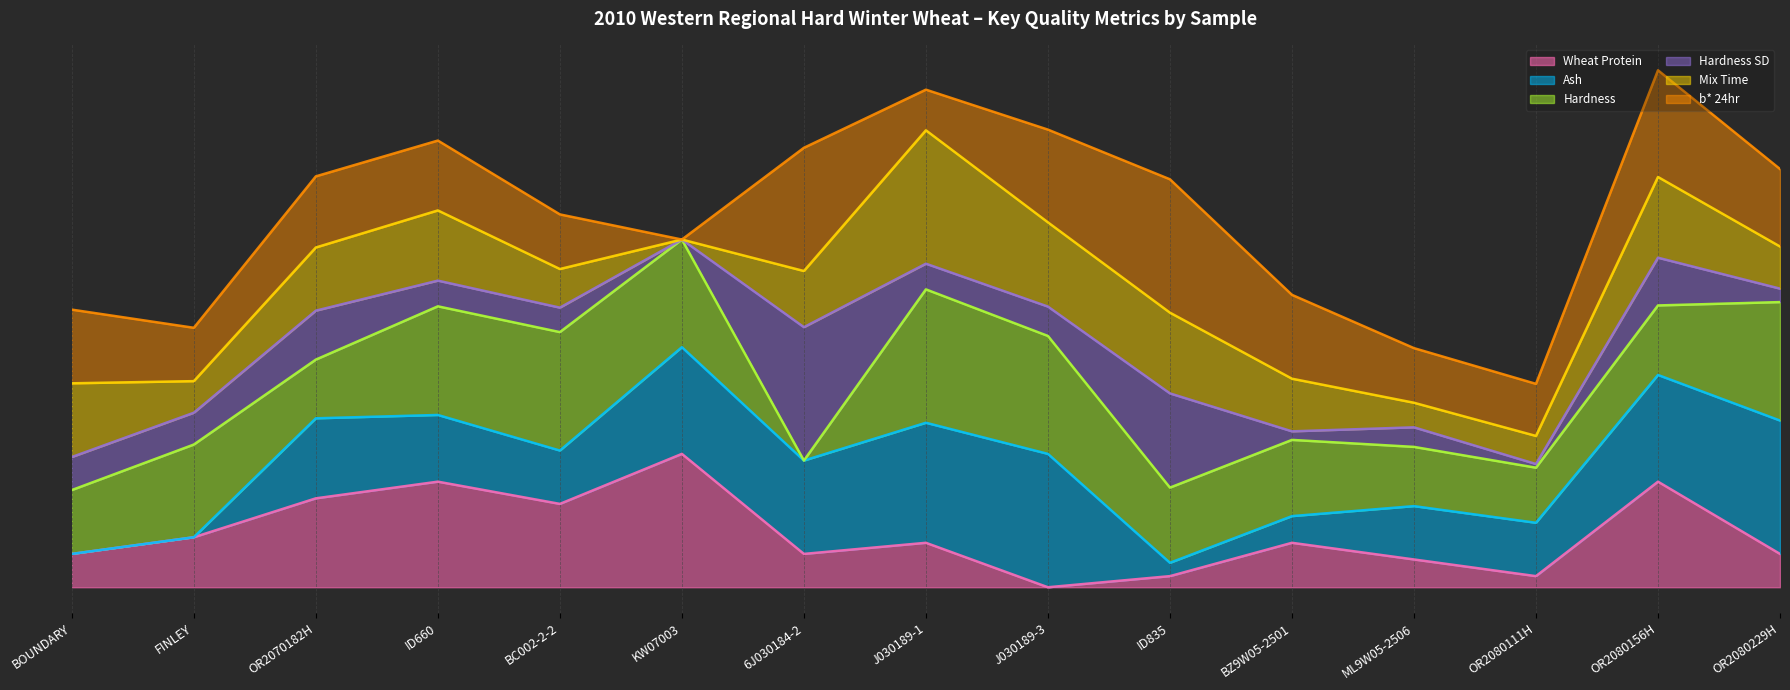

How many data points does each series have?

15